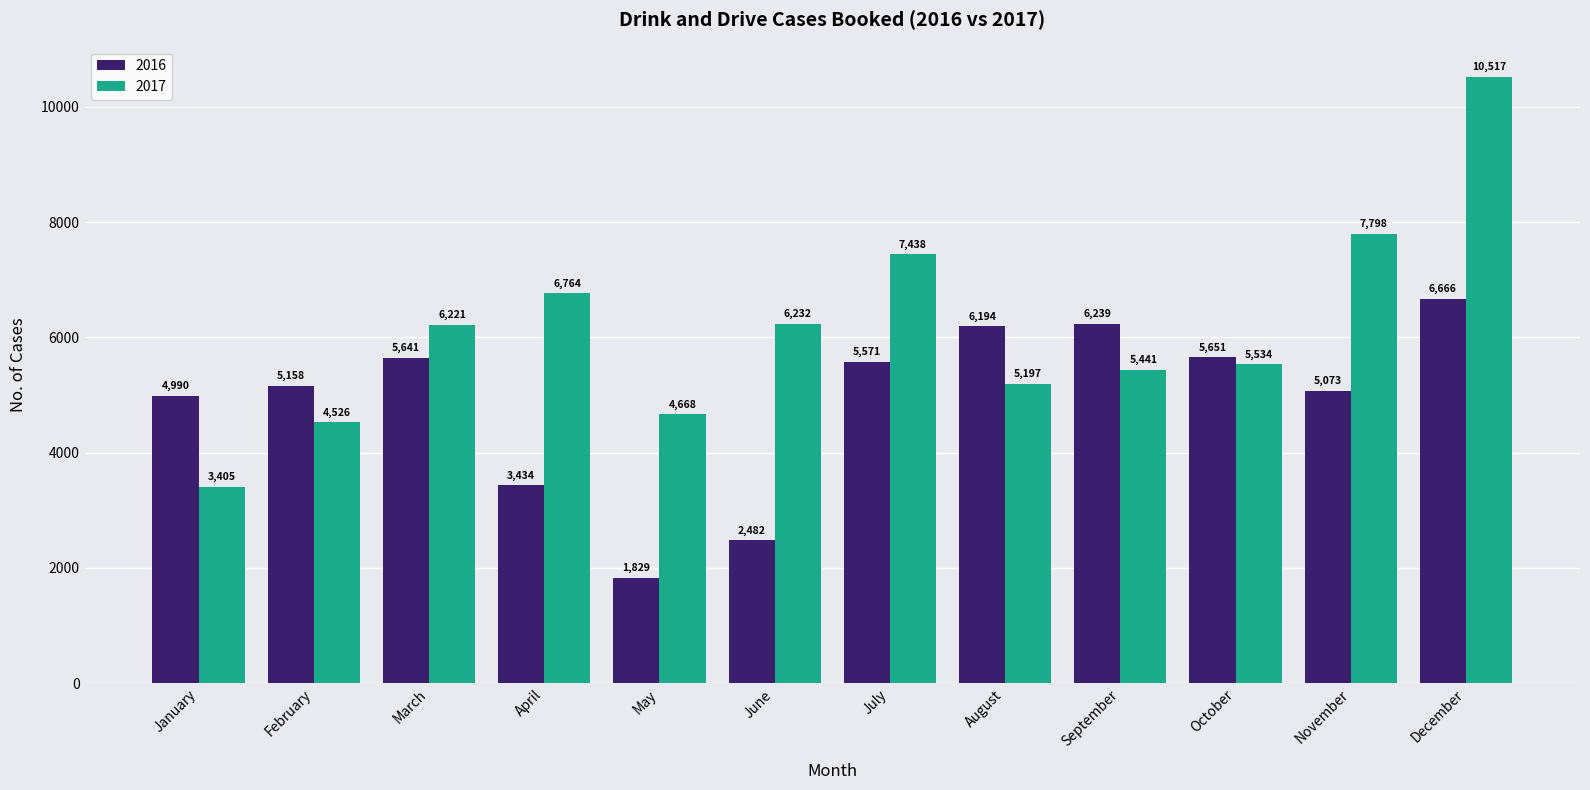

Which series changed the most between May and October?

2016